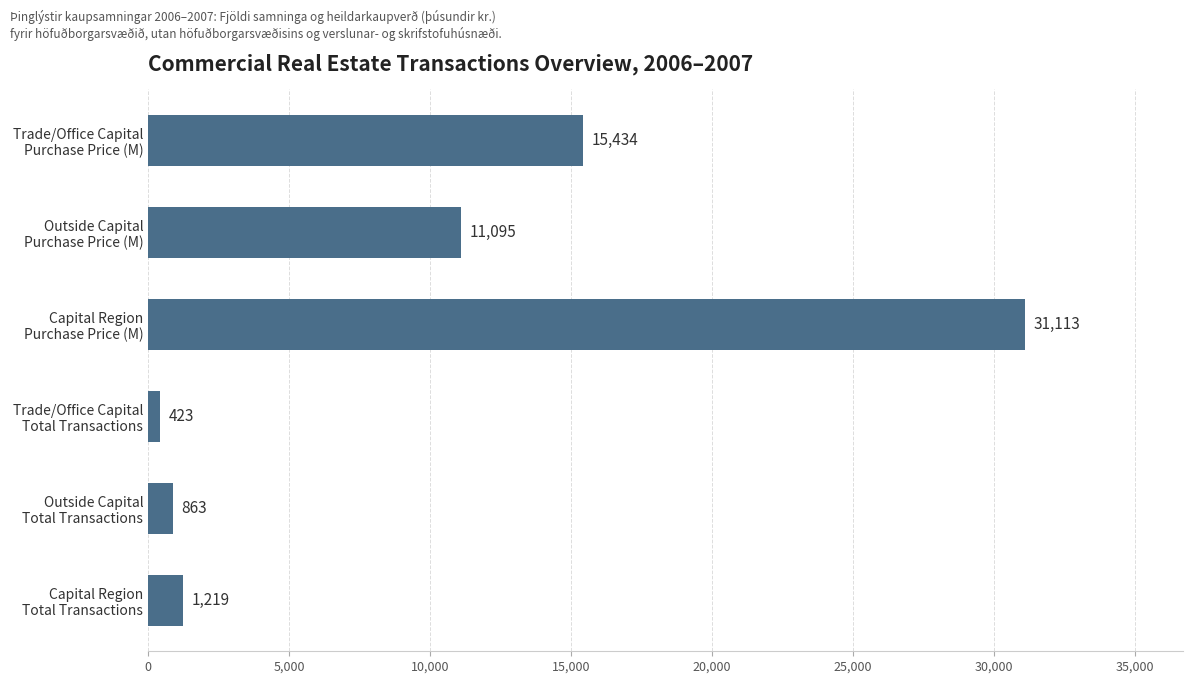

Rank the categories by value from highest to lowest.

Capital Region
Purchase Price (M), Trade/Office Capital
Purchase Price (M), Outside Capital
Purchase Price (M), Capital Region
Total Transactions, Outside Capital
Total Transactions, Trade/Office Capital
Total Transactions